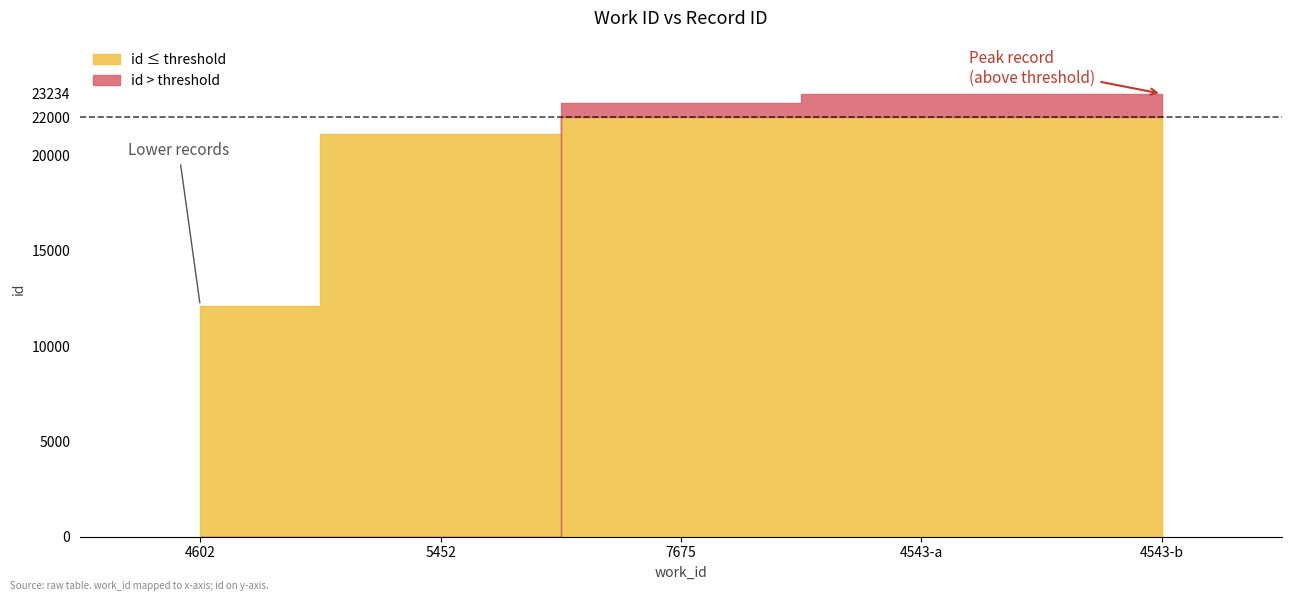

True or false: the data shows 23233 at 4543-a.

True